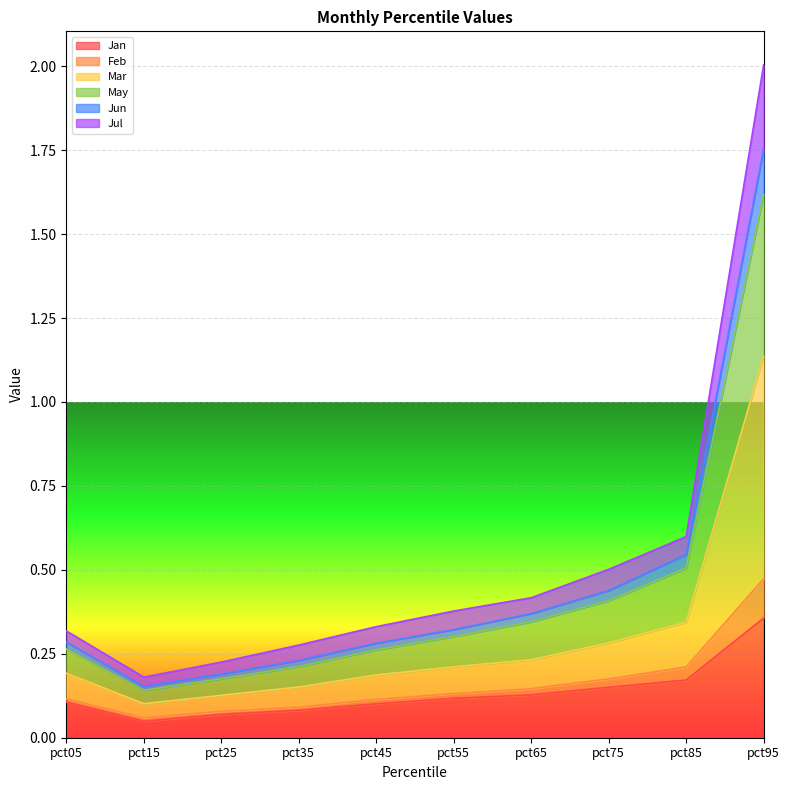

Does the chart display data point markers on the line(s)?

No